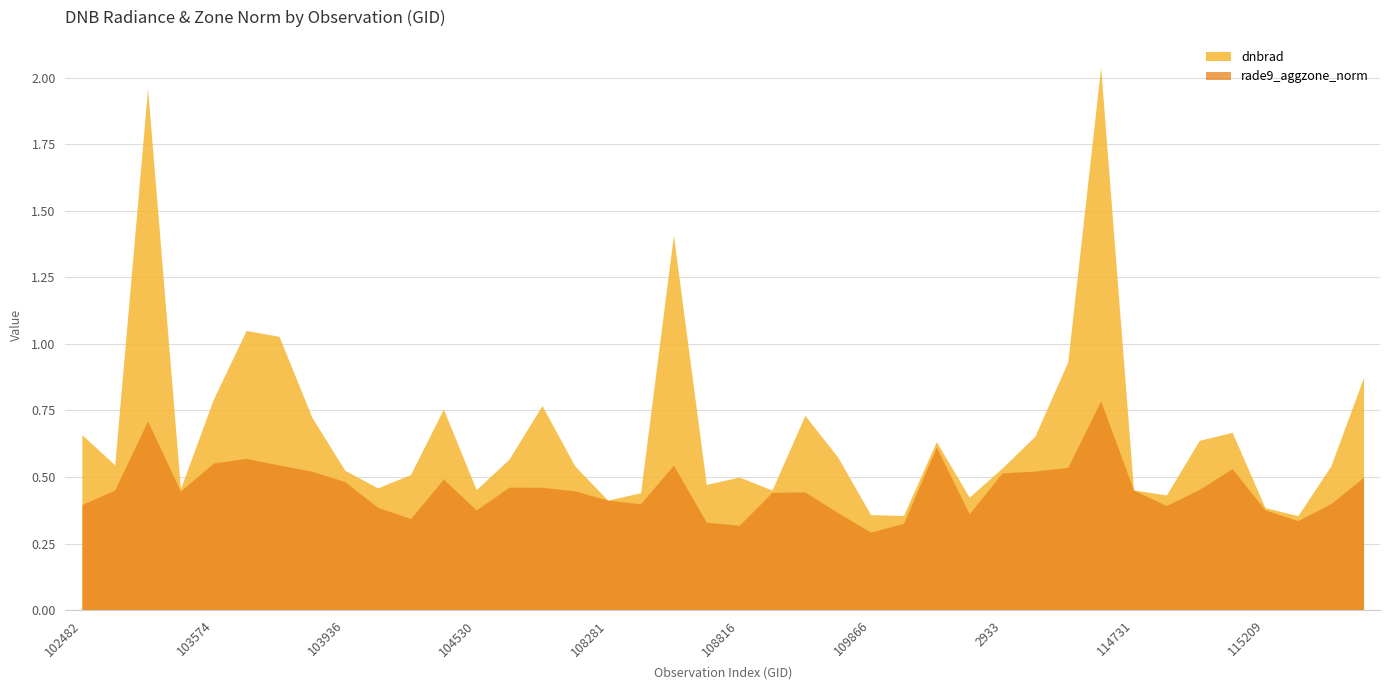

Where do rade9_aggzone_norm and dnbrad first cross each other?

108103 and 108281